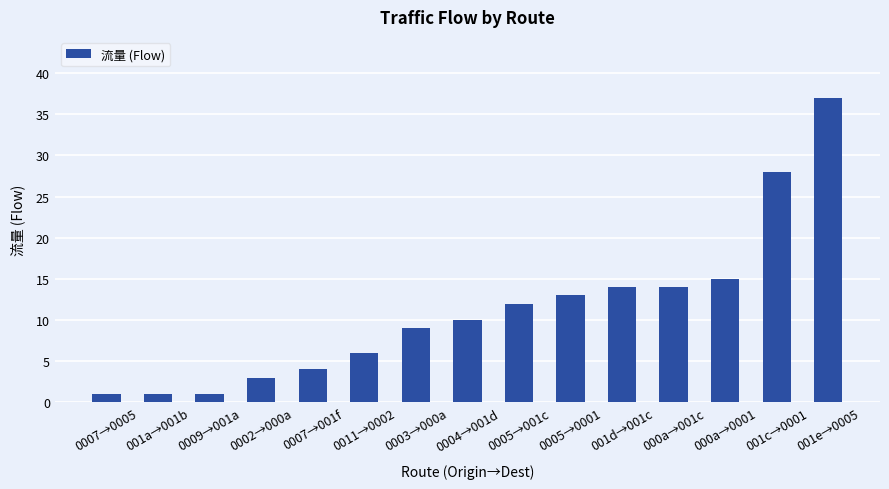

What is the smallest value displayed?

1